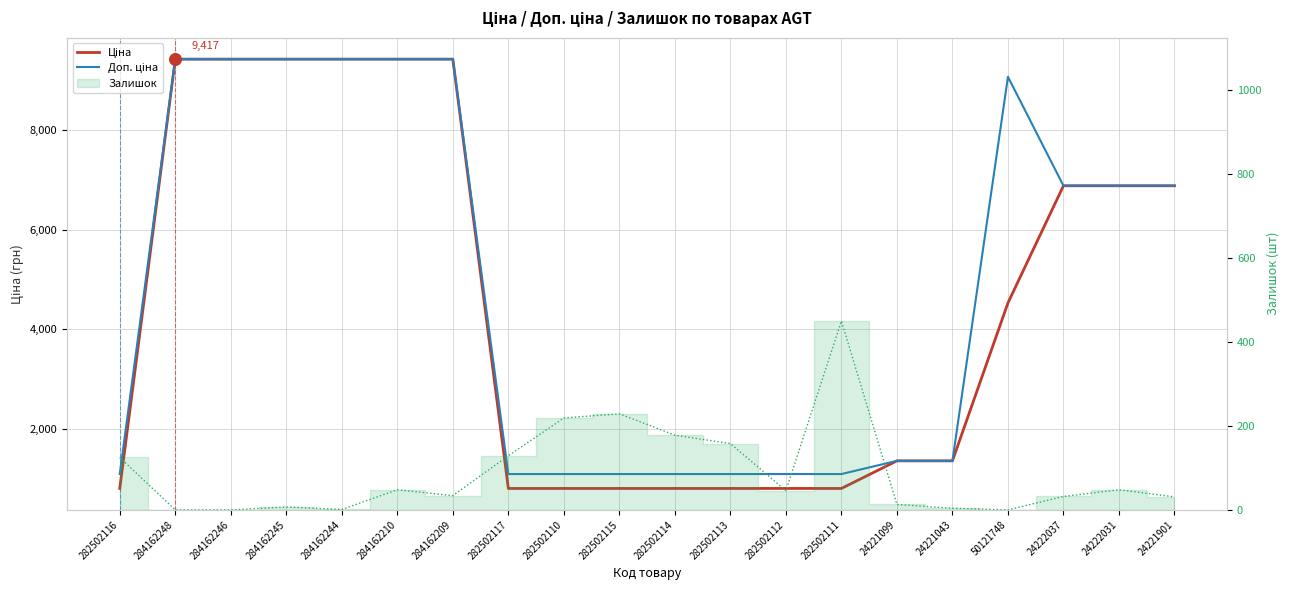

Which series contains the highest Y value?

Ціна